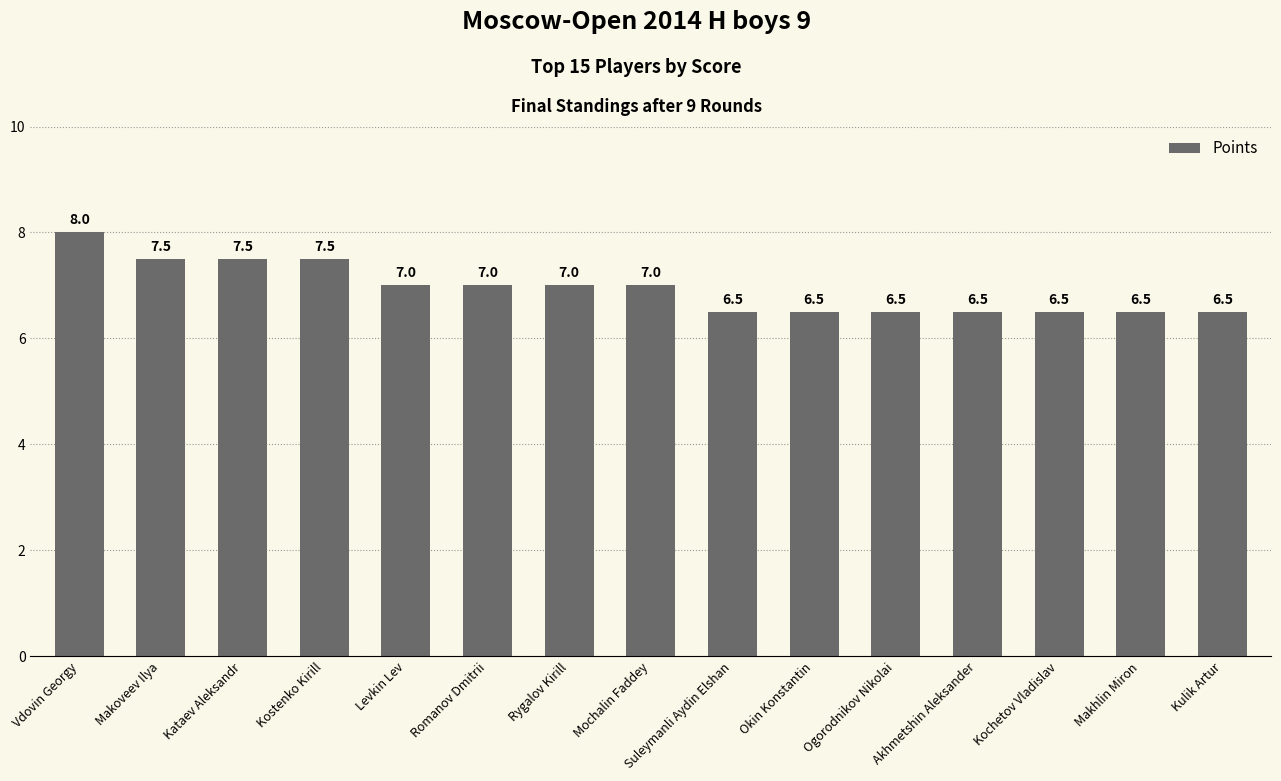

Are the bars horizontal?

No